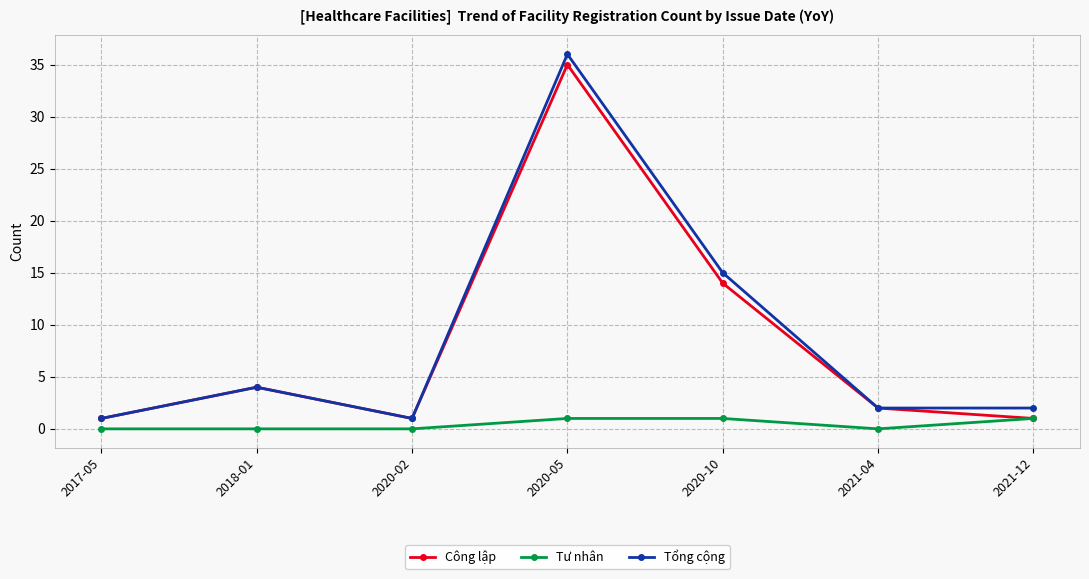

Rank the series by their maximum value, from lowest to highest.

Tư nhân, Công lập, Tổng cộng